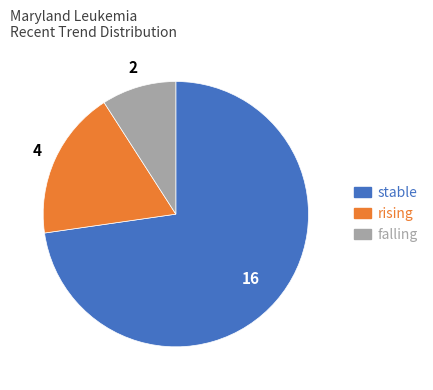

Do falling and rising together represent more than half of the pie?

No